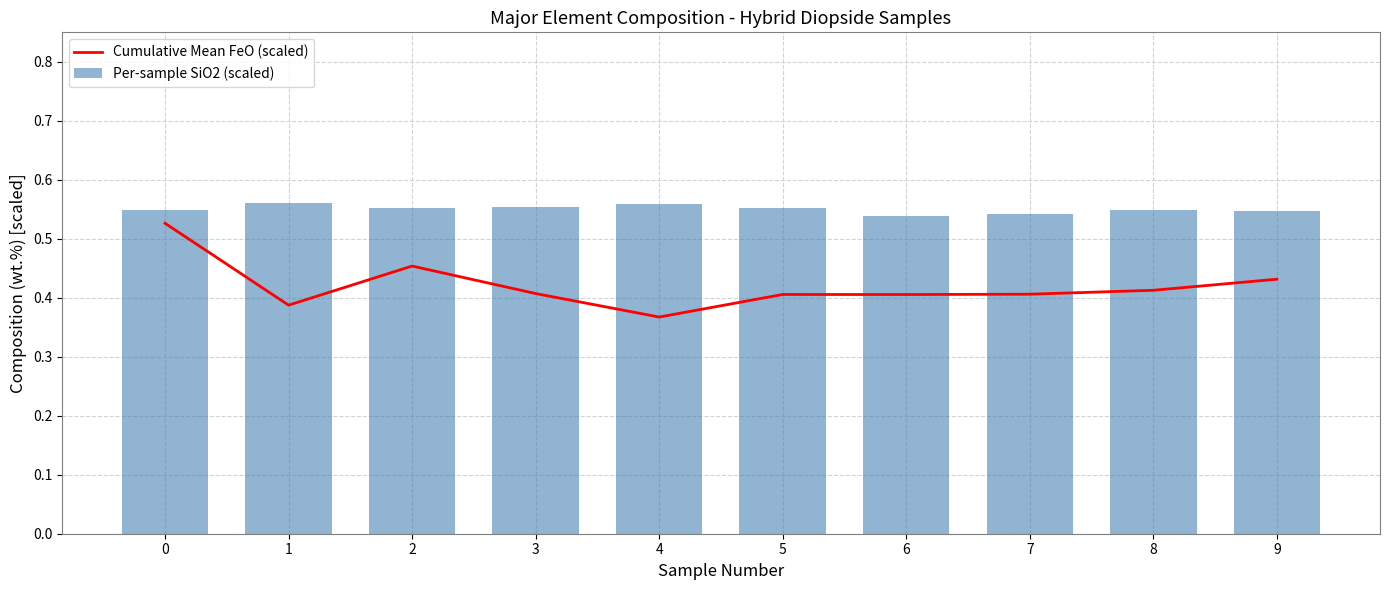

What is the minimum value for Per-sample SiO2 (scaled)?

0.5